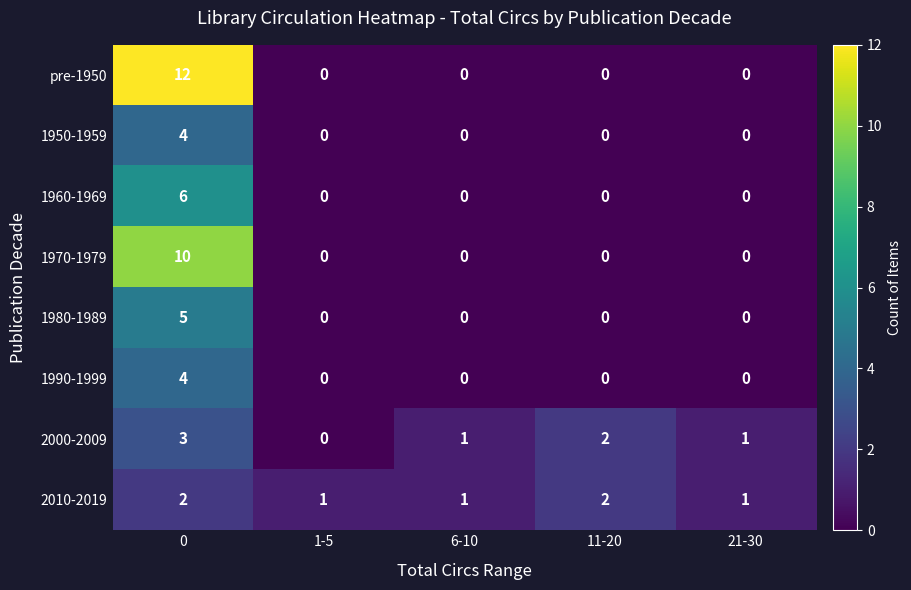

Is it true that 1950-1959 equals -1 at 11-20?

False